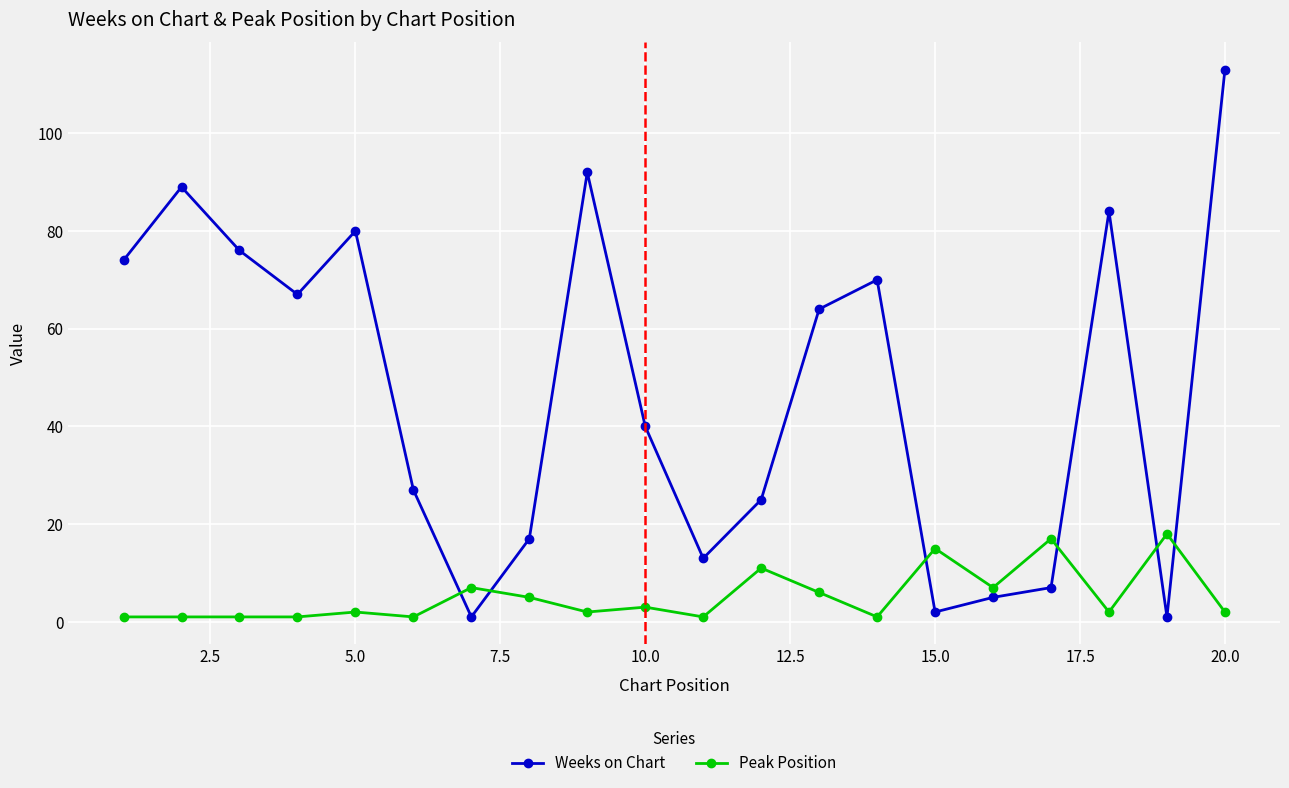

Rank the series by their maximum value, from lowest to highest.

Peak Position, Weeks on Chart